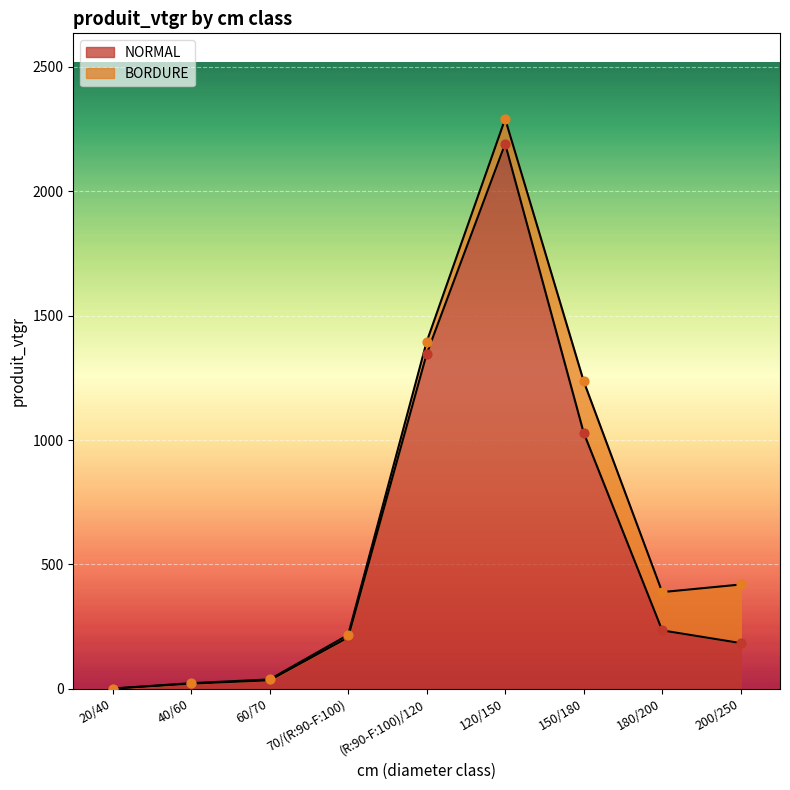

Which has a higher value, (R:90-F:100)/120 or 60/70?

(R:90-F:100)/120